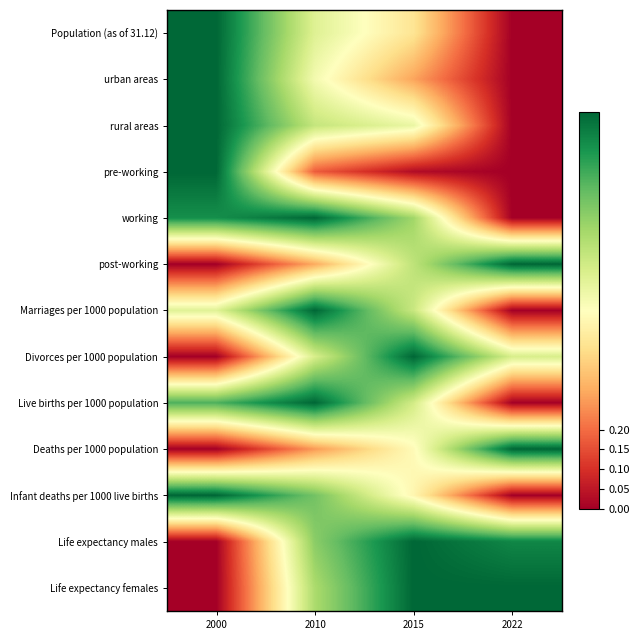

Reading left to right, what are all the values shown in this chart?

Population (as of 31.12): 2000=1.0	2010=0.6	2015=0.4	2022=0.0
urban areas: 2000=1.0	2010=0.5	2015=0.3	2022=0.0
rural areas: 2000=1.0	2010=0.6	2015=0.6	2022=0.0
pre-working: 2000=1.0	2010=0.2	2015=0.0	2022=0.0
working: 2000=0.9	2010=1.0	2015=0.7	2022=0.0
post-working: 2000=0.0	2010=0.3	2015=0.7	2022=1.0
Marriages per 1000 population: 2000=0.6	2010=1.0	2015=0.6	2022=0.0
Divorces per 1000 population: 2000=0.0	2010=0.6	2015=1.0	2022=0.6
Live births per 1000 population: 2000=0.8	2010=1.0	2015=0.6	2022=0.0
Deaths per 1000 population: 2000=0.0	2010=0.3	2015=0.5	2022=1.0
Infant deaths per 1000 live births: 2000=1.0	2010=0.8	2015=0.5	2022=0.0
Life expectancy males: 2000=0.0	2010=0.7	2015=1.0	2022=0.9
Life expectancy females: 2000=0.0	2010=0.7	2015=1.0	2022=1.0